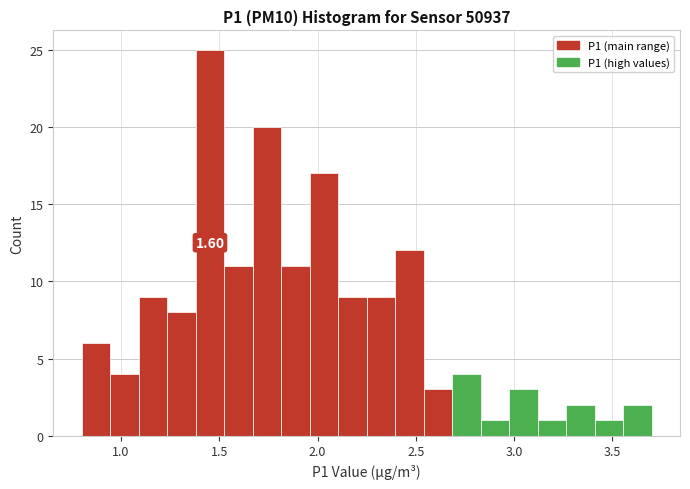

Read against the x-axis, roughly where is the centre of the tallest bar?

1.45